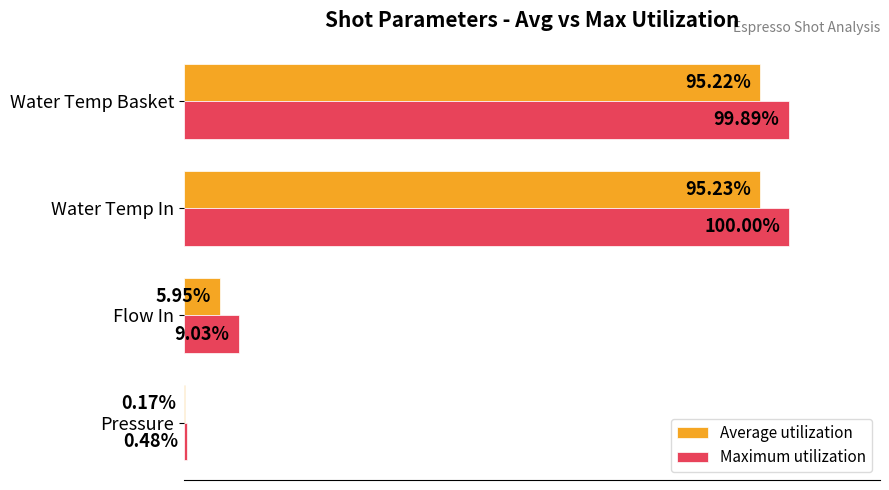

Which series changed the most between Pressure and Flow In?

Maximum utilization